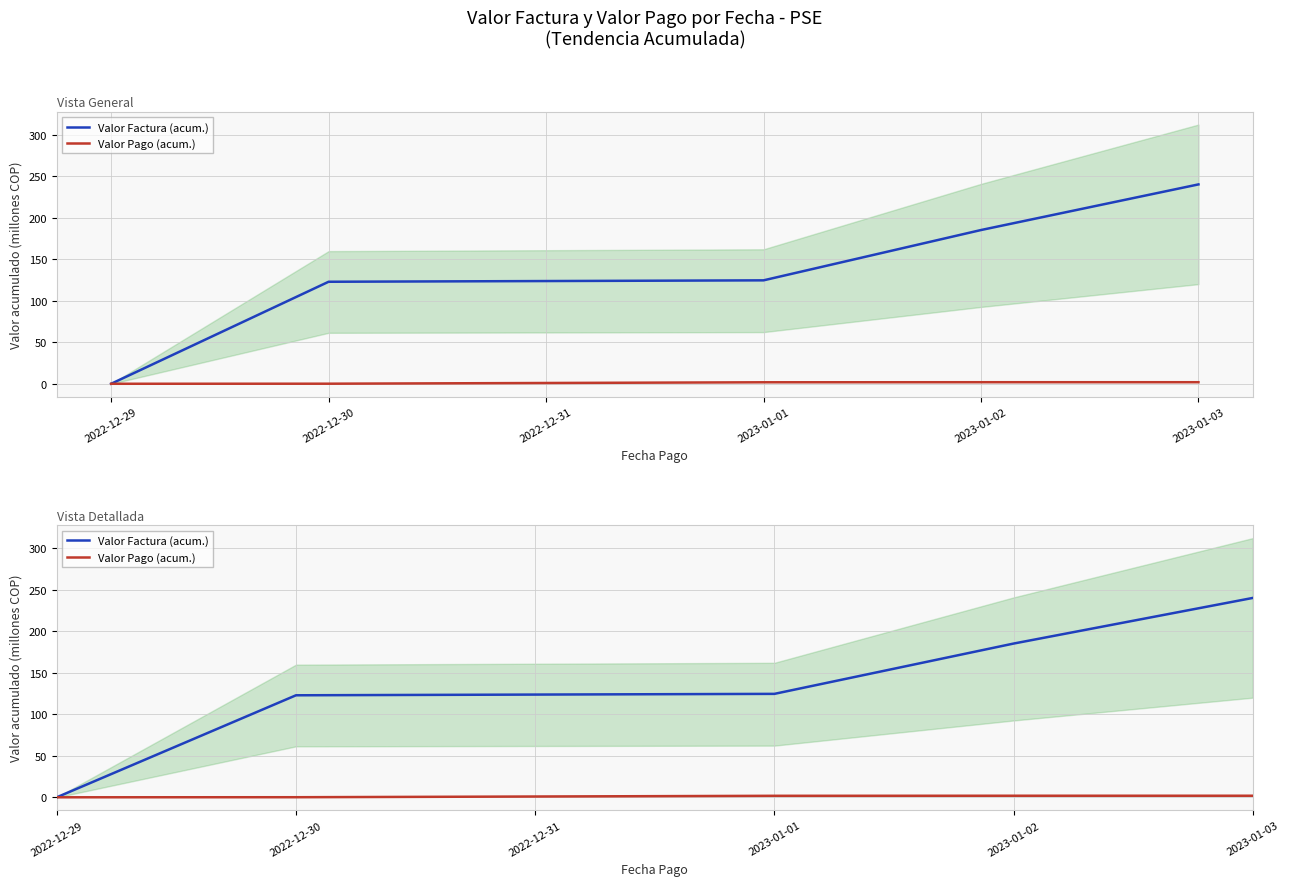

Is it true that Valor Pago (acum.) equals 0.3 at 2022-12-30?

False